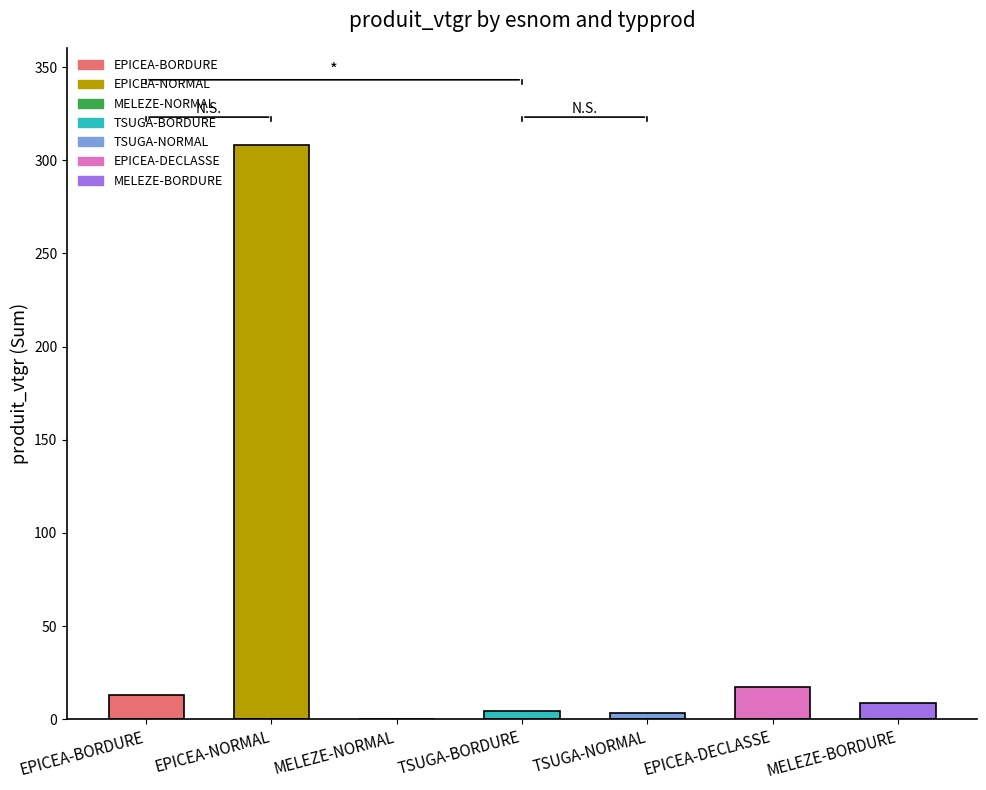

Are the bars horizontal?

No